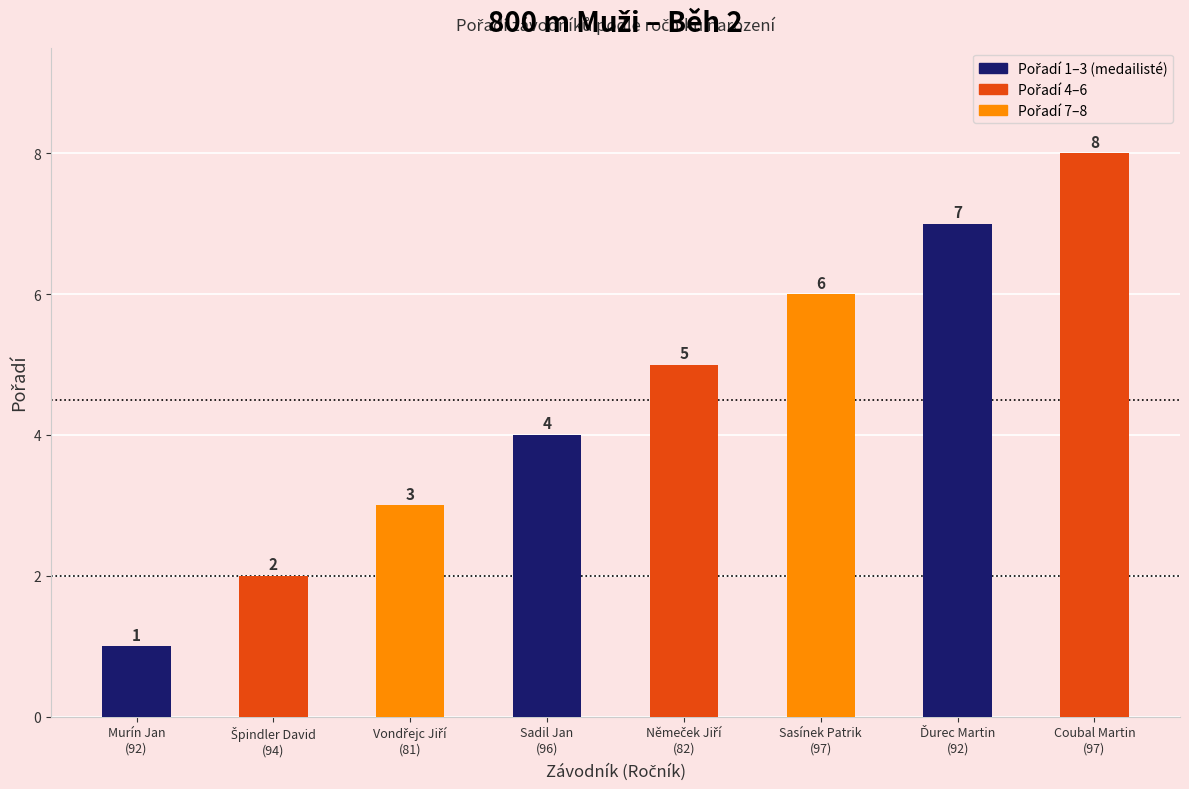

What is the minimum value shown in the chart?

1